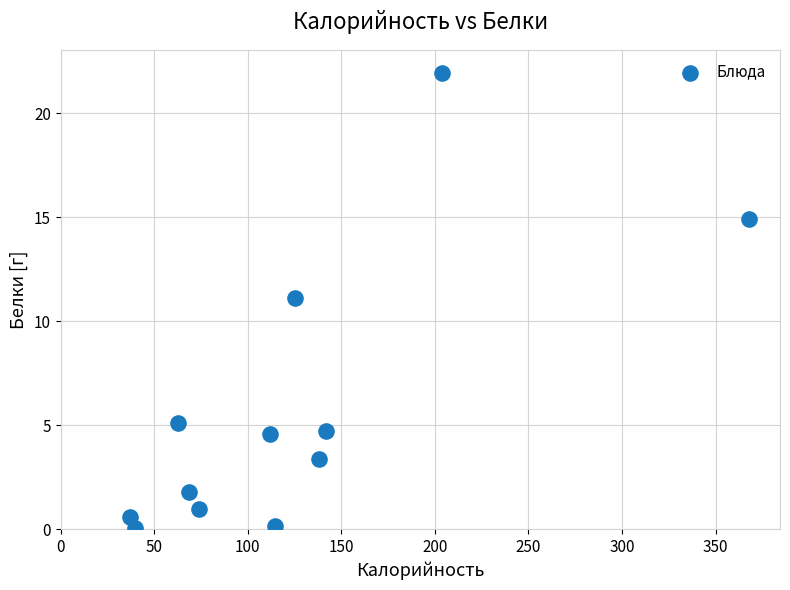

What is the average X value?

123.9